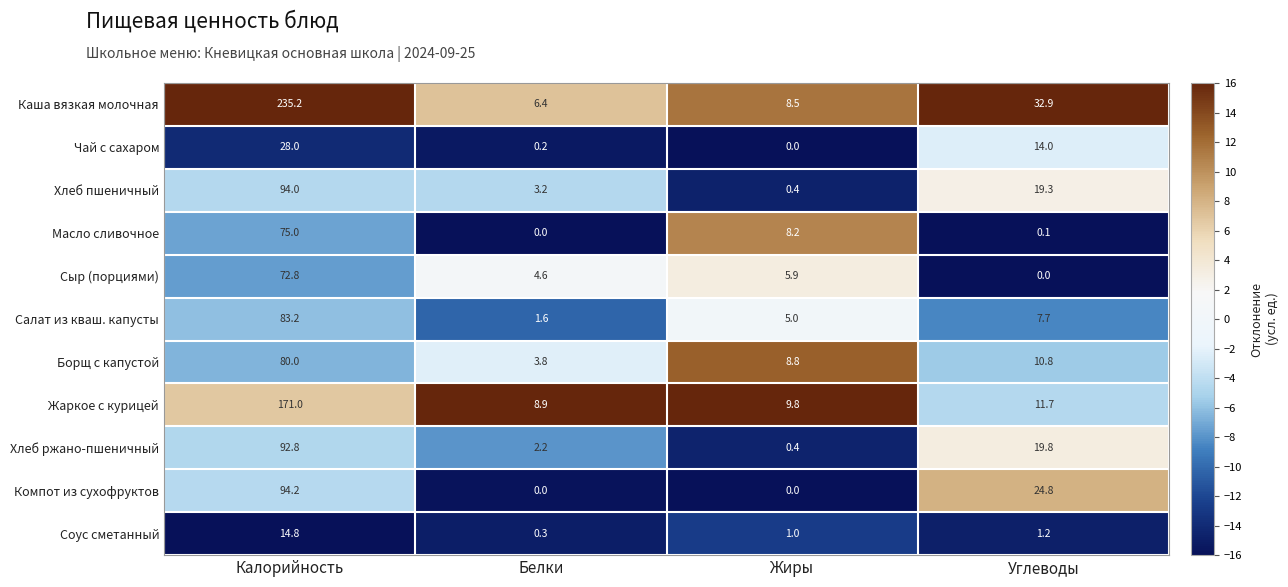

Where is Соус сметанный nearest to the value 7?

Углеводы